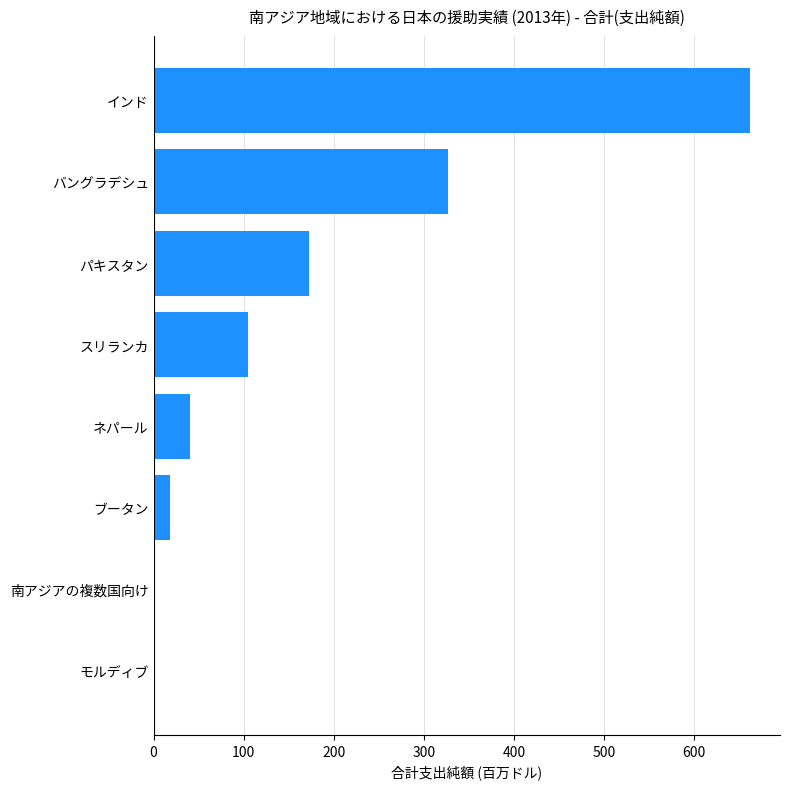

Is it true that the value at ネパール is 40.8?

True